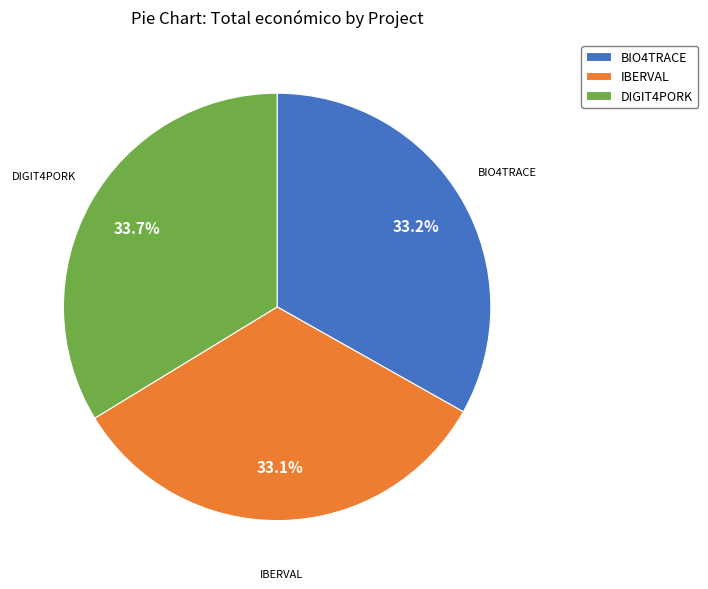

Combined, what portion of the pie is BIO4TRACE and IBERVAL?

66.3%